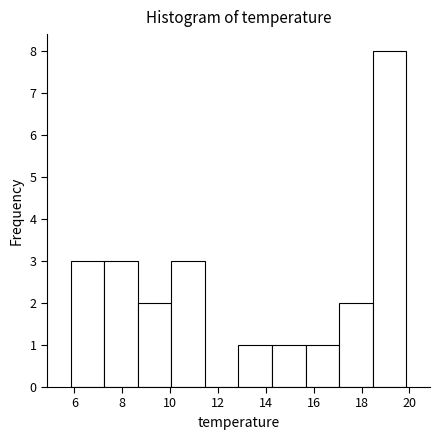

Which range on the x-axis has the tallest bar?

18.4 to 19.8